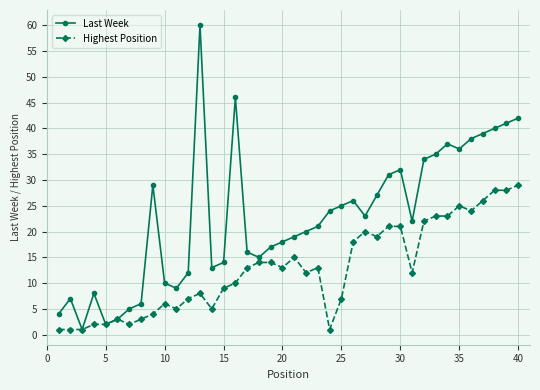

What is the difference between the maximum and minimum values in the Last Week series?

59